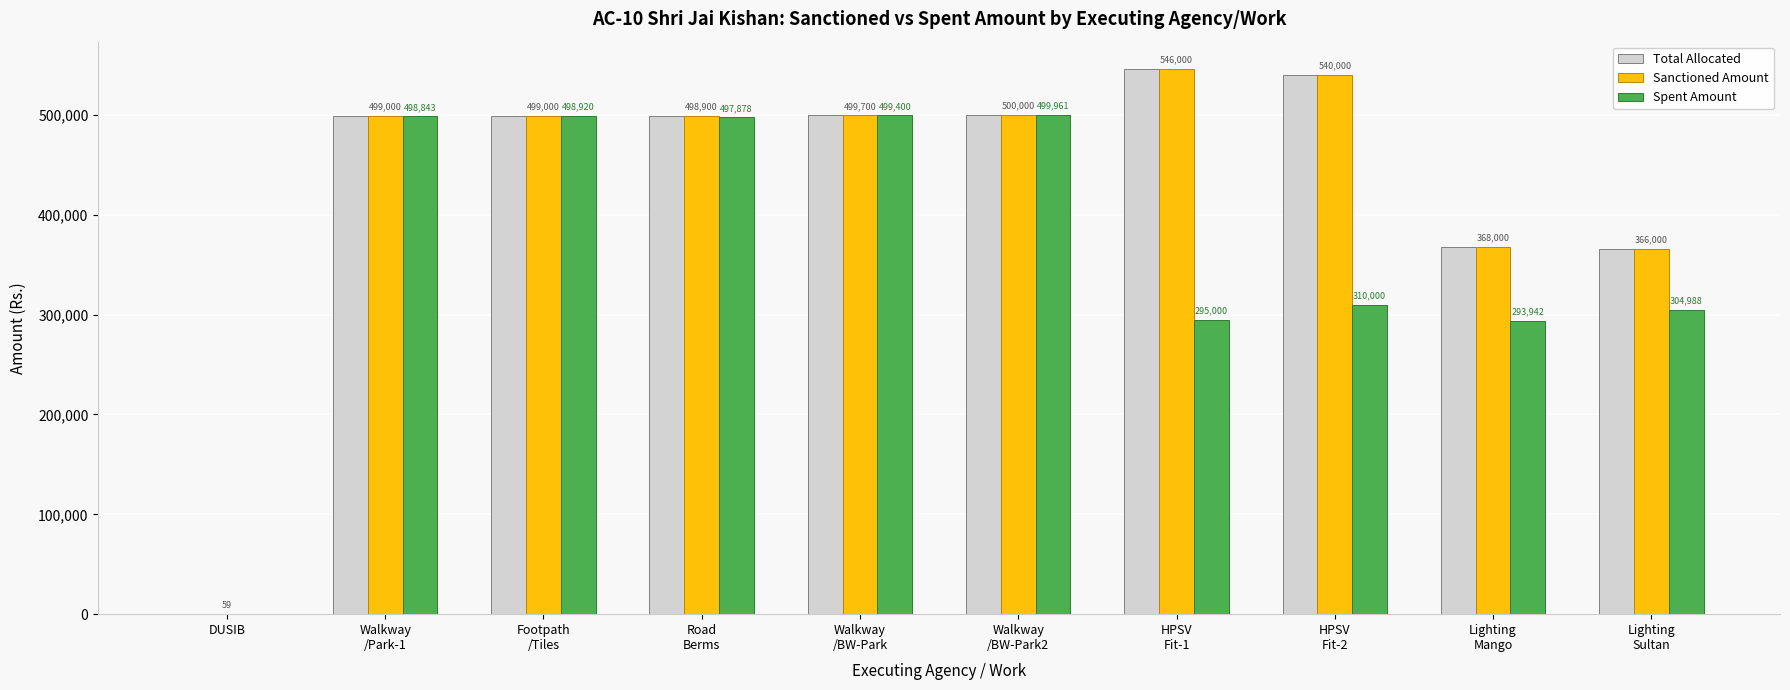

Which series changed the most between Road
Berms and Lighting
Sultan?

Spent Amount